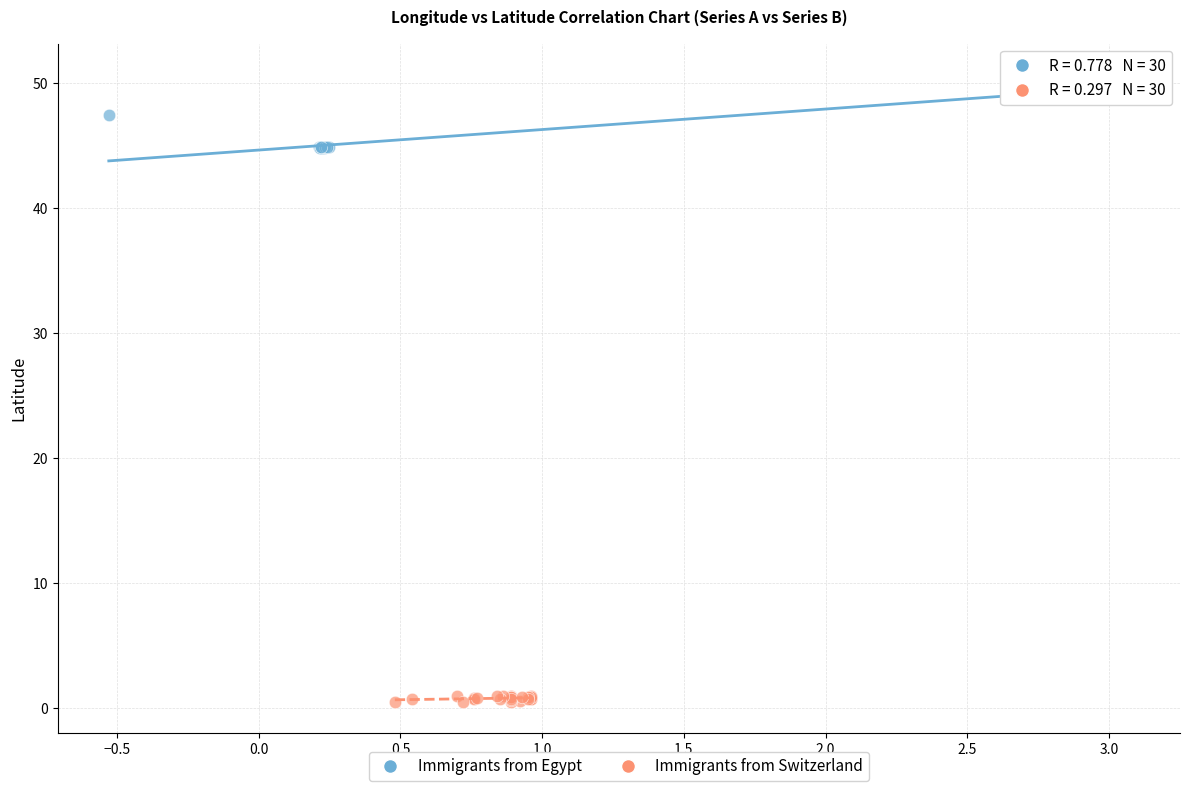

Which series reaches the maximum Y coordinate?

Immigrants from Egypt